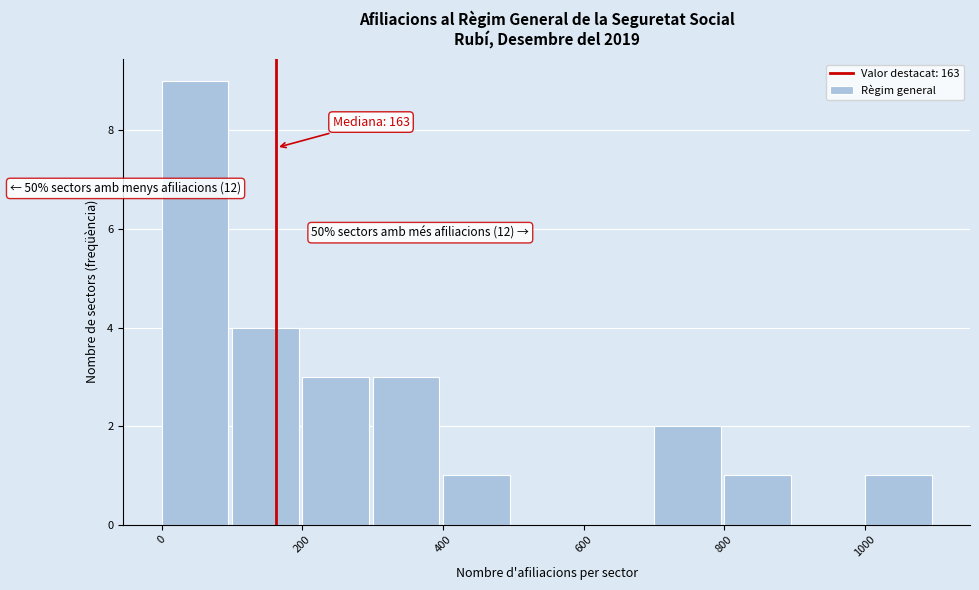

Which range on the x-axis has the tallest bar?

0 to 100